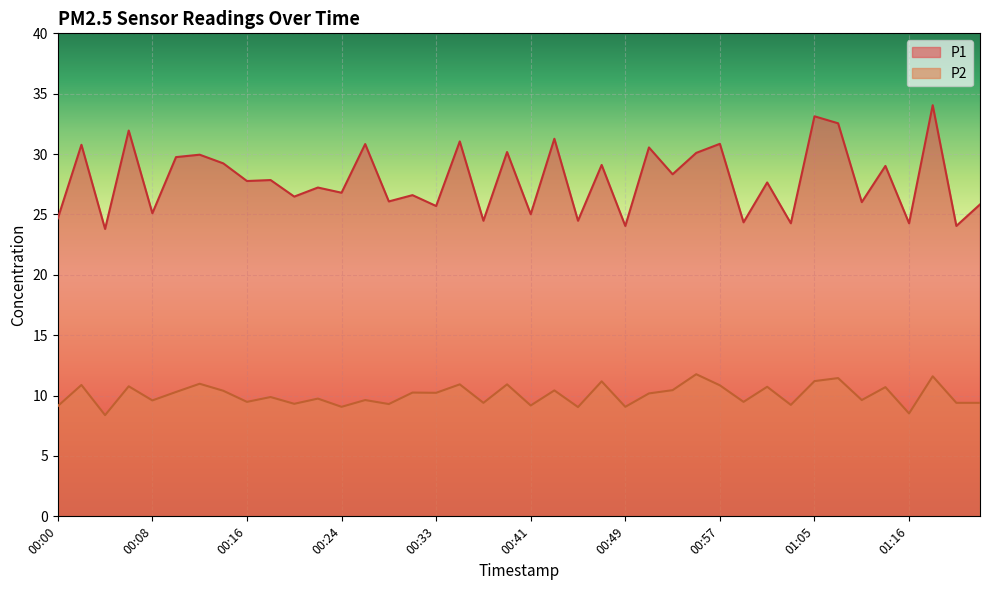

Is it true that P1 equals 26.5 at 00:20?

True